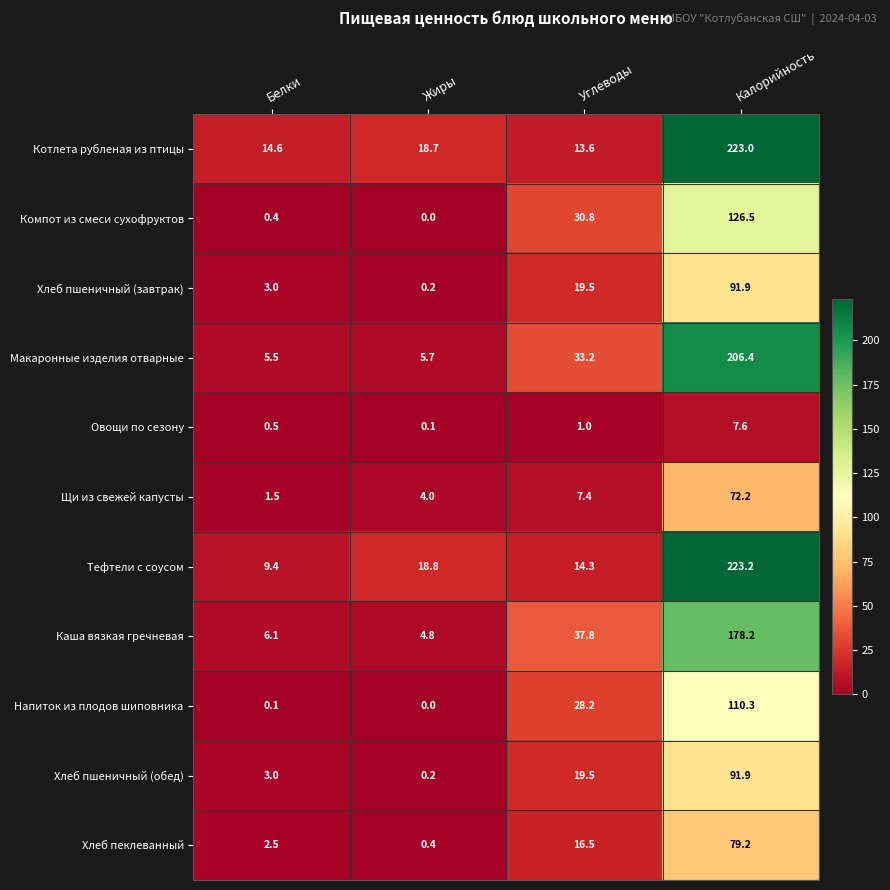

The Напиток из плодов шиповника series shows 145.1 at Калорийность. True or false?

False